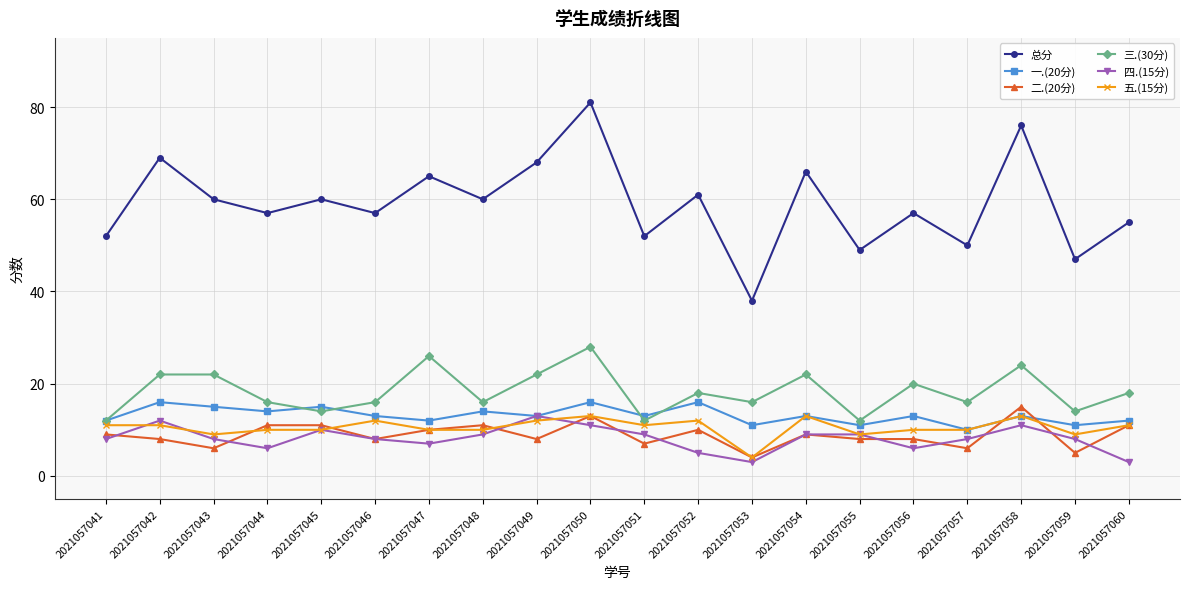

Between 2021057050 and 2021057051, which series saw the biggest shift?

总分